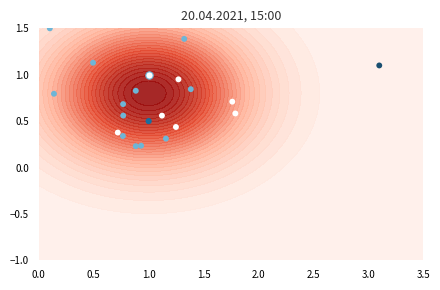

Is it true that the value at 10 is 0.2?

False